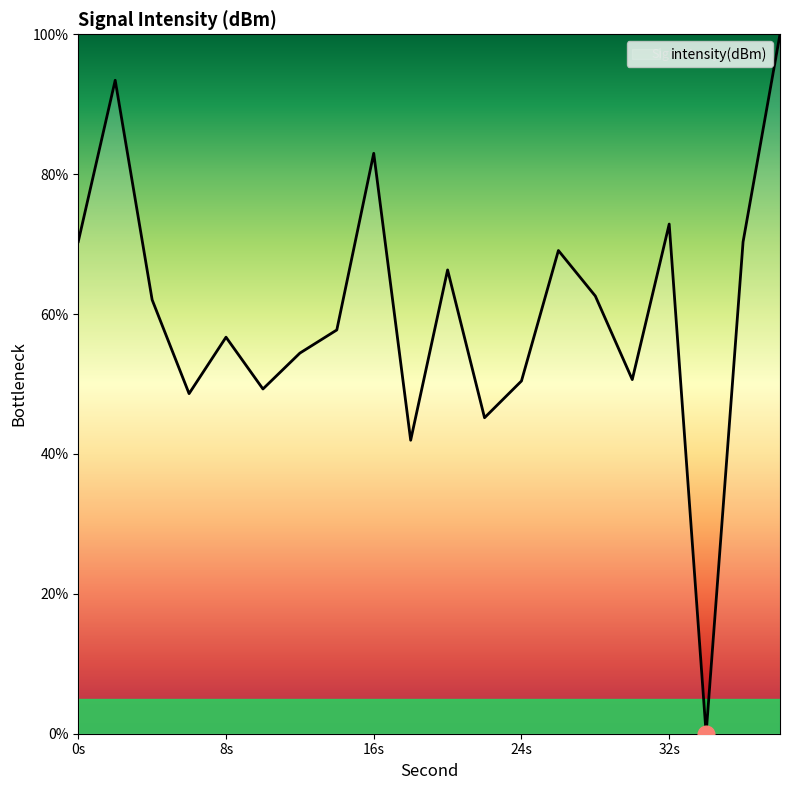

What is the difference between the maximum and minimum values?

100.0